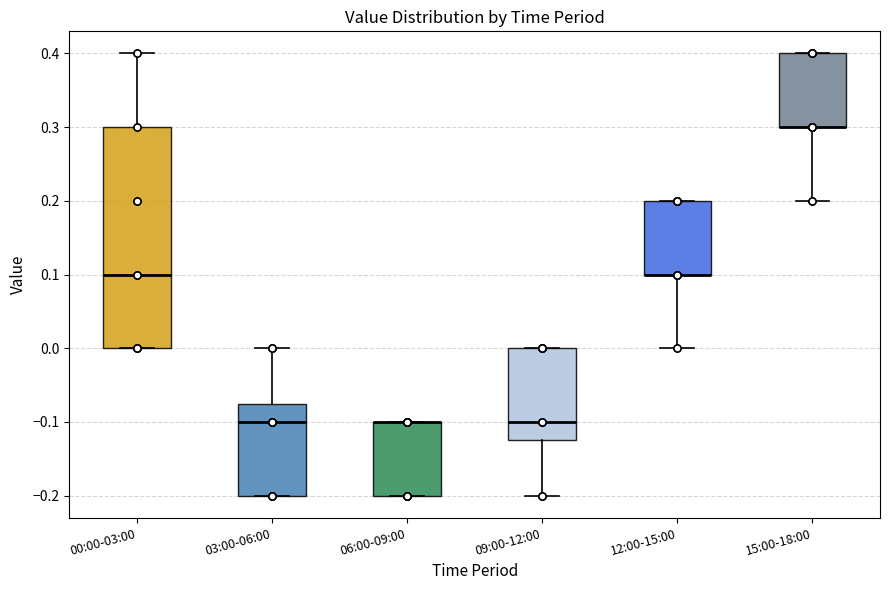

Where does the lower whisker of the box for 15:00-18:00 end on the y-axis? The values are not printed on the chart, so give them approximately, as read against the axis.

0.20